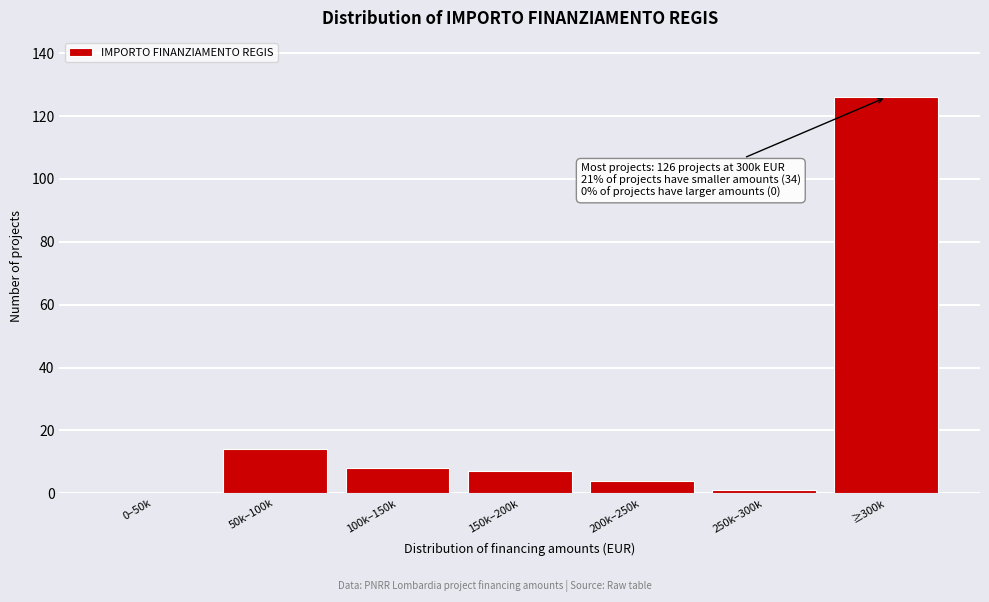

Reading right to left, transcribe all the data shown in this chart.

≥300k=126	250k–300k=1	200k–250k=4	150k–200k=7	100k–150k=8	50k–100k=14	0–50k=0